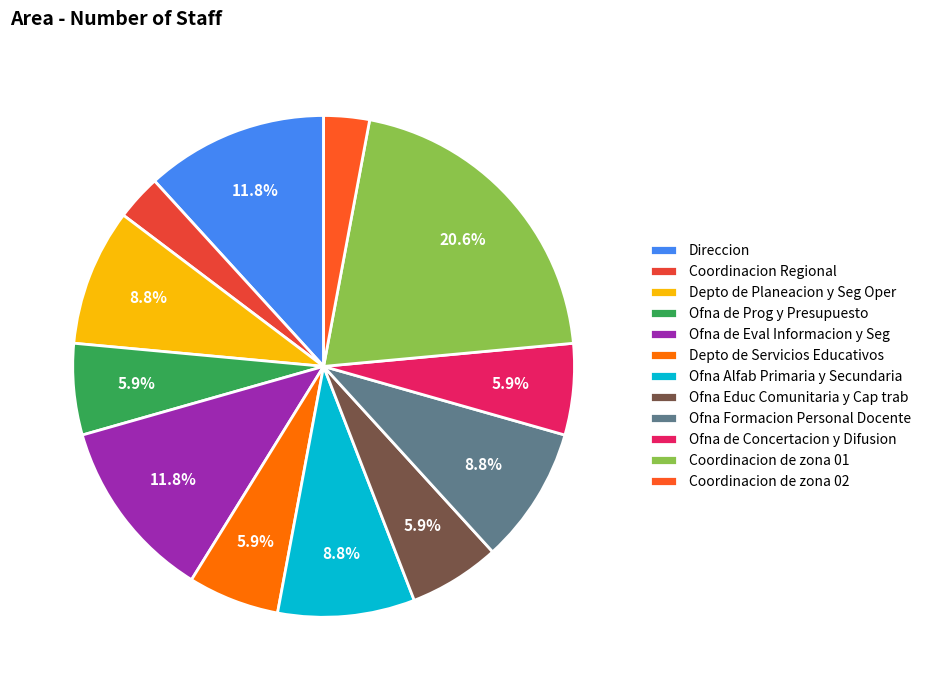

To the nearest percent, what is the combined percentage of Depto de Planeacion y Seg Oper and Ofna Alfab Primaria y Secundaria?

18%